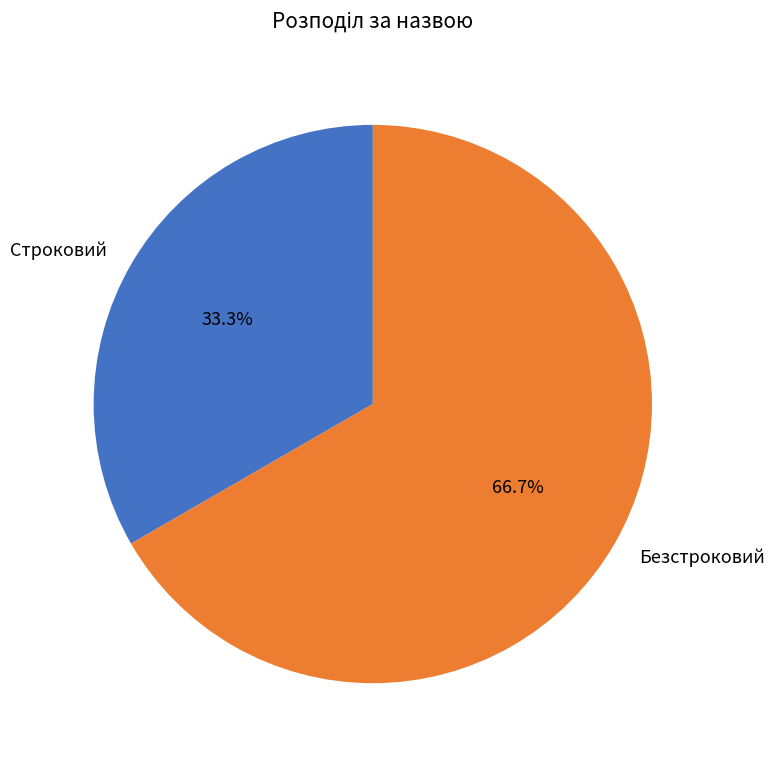

To the nearest percent, what is the combined percentage of Безстроковий and Строковий?

100%